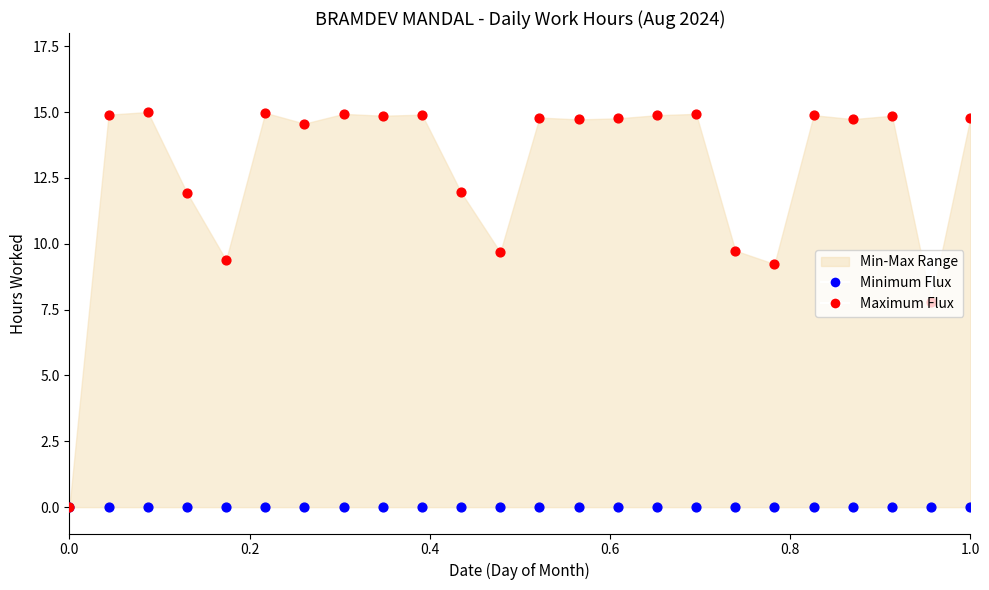

Which series reaches the maximum Y coordinate?

Maximum Flux